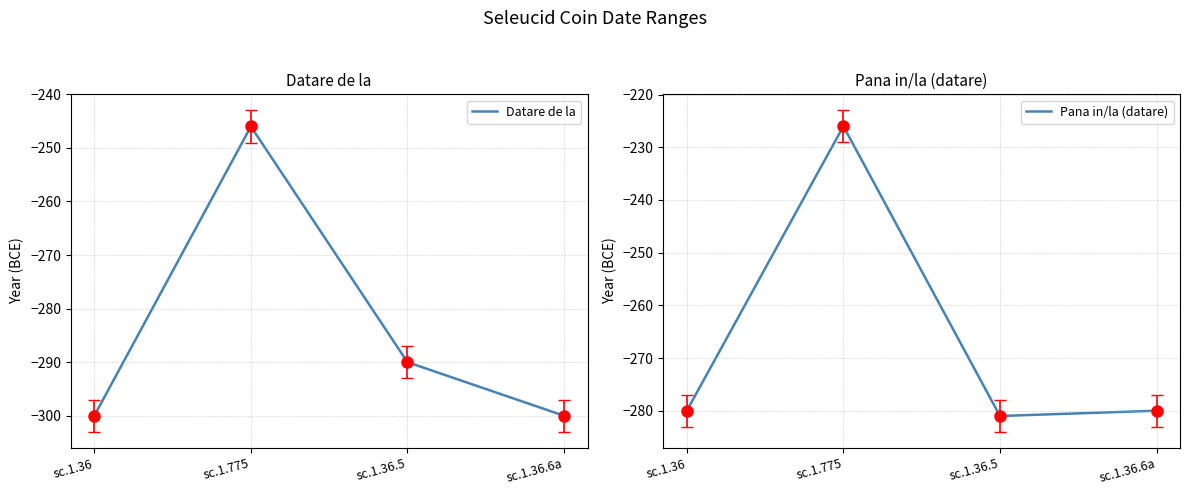

How many values in the Pana in/la (datare) series are below -280?

1